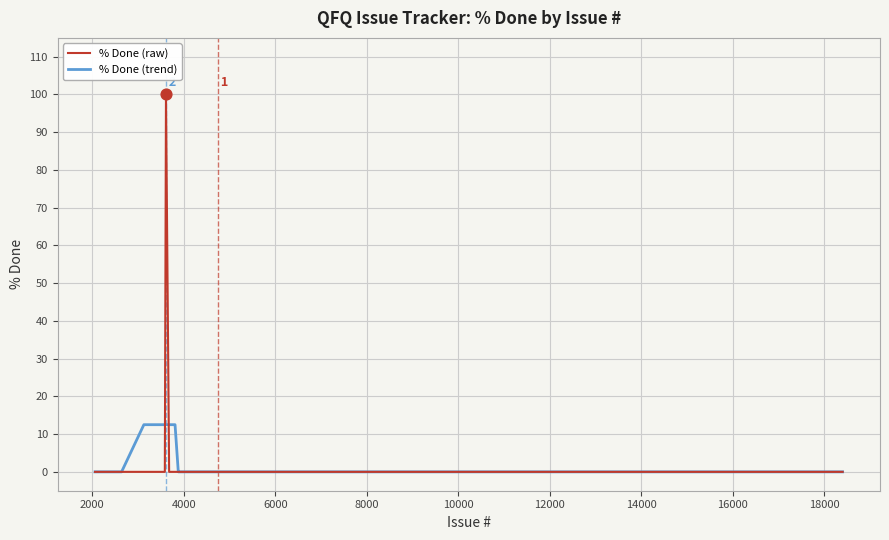

List the series in order of their peak value, highest first.

% Done (raw), % Done (trend)